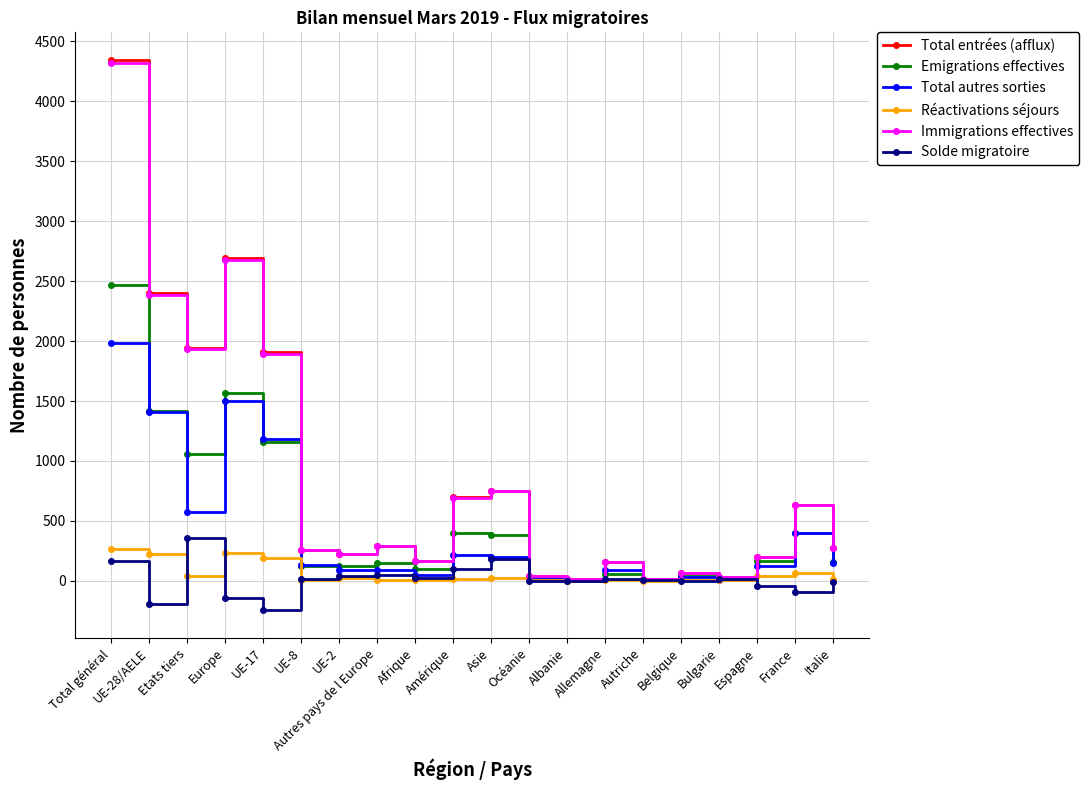

Which series has the widest spread of values?

Total entrées (afflux)